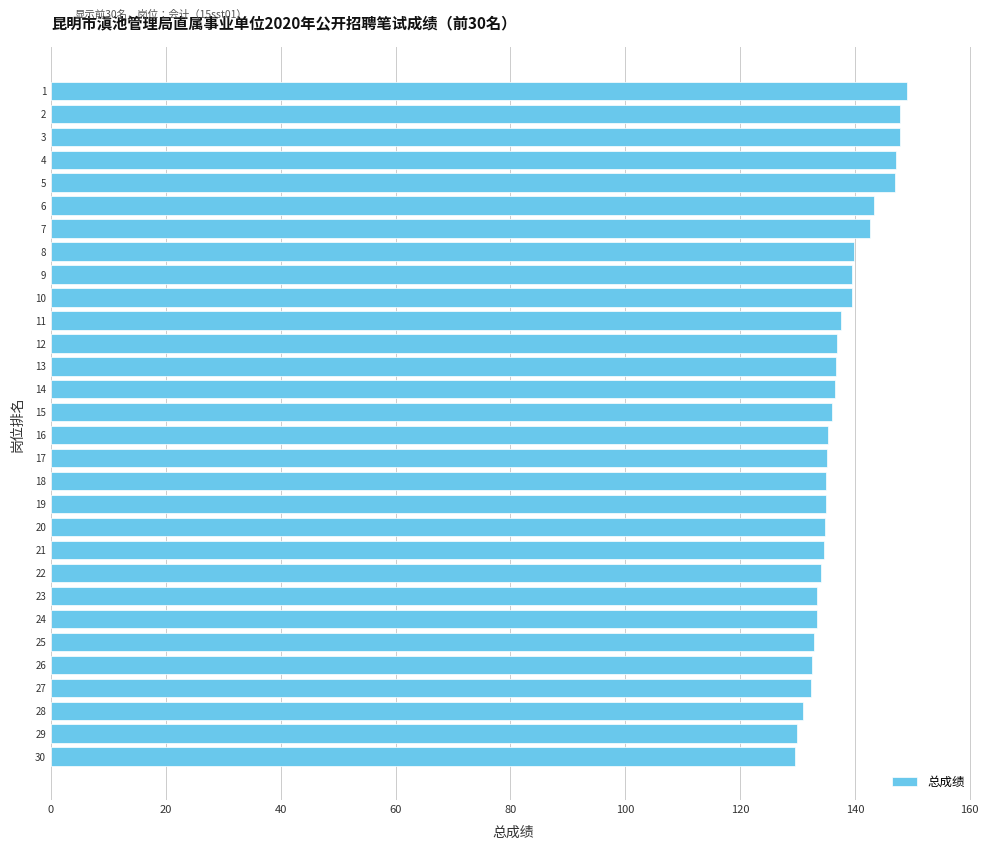

What is the average value?

137.5